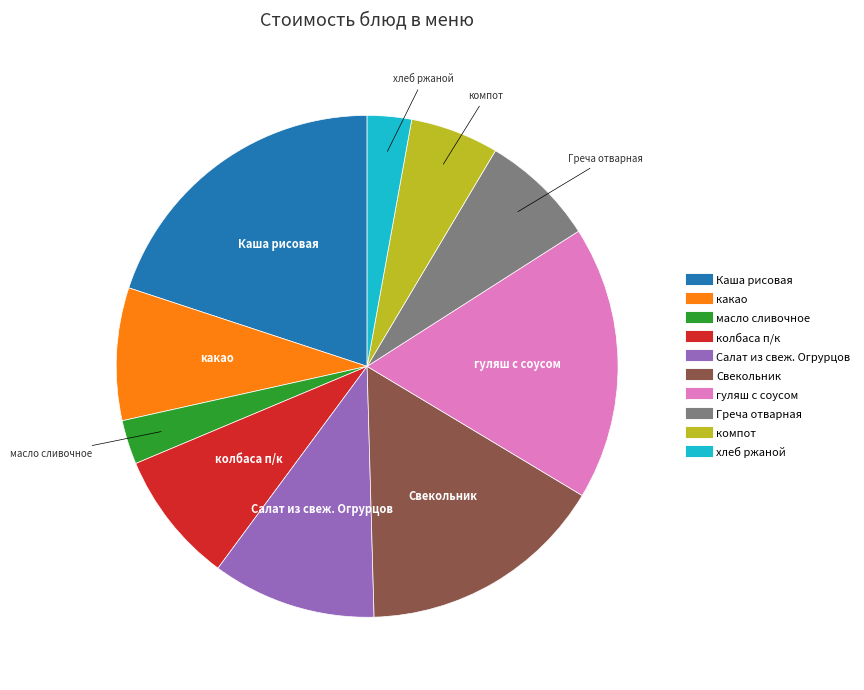

Combined, do Греча отварная and масло сливочное account for over 50%?

No